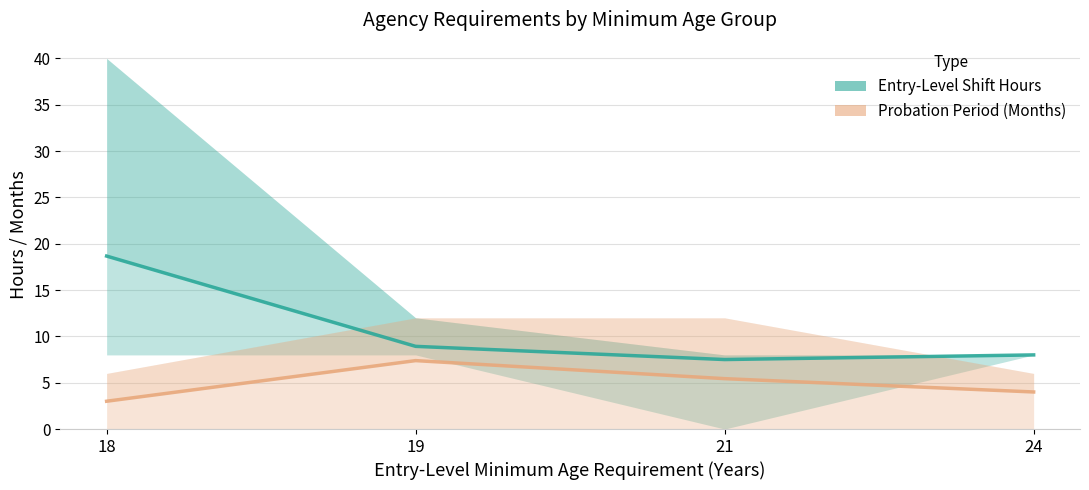

Reading left to right, extract all data points from this chart.

Entry-Level Shift Hours (mean): 18=18.7	19=8.9	21=7.5	24=8.0
Probation Period (mean): 18=3.0	19=7.4	21=5.4	24=4.0